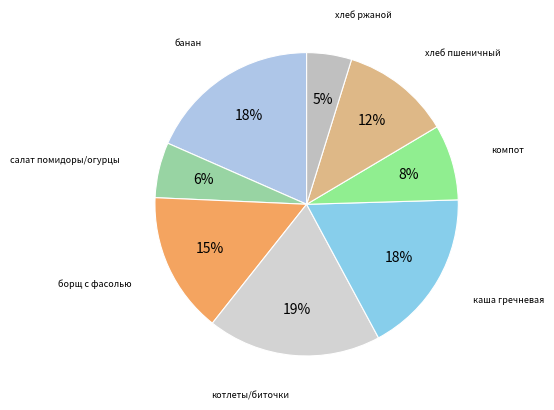

Which category has the smallest portion of the pie?

хлеб ржаной